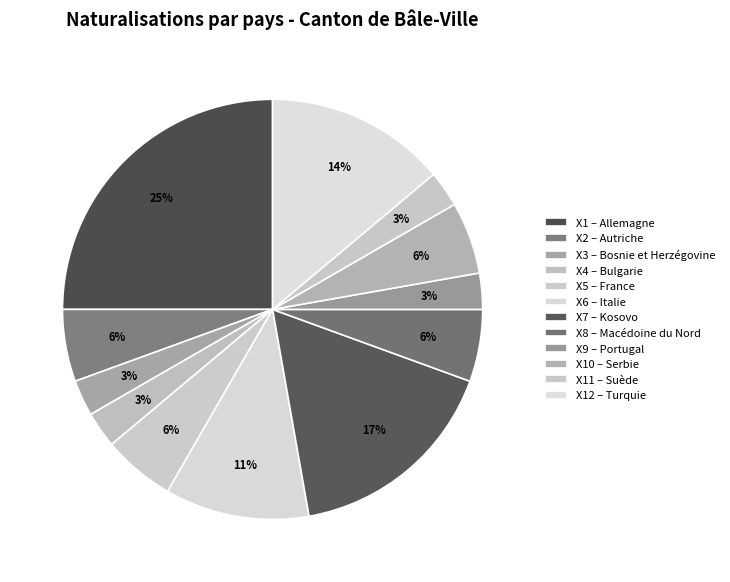

Count the number of slices in the pie.

12